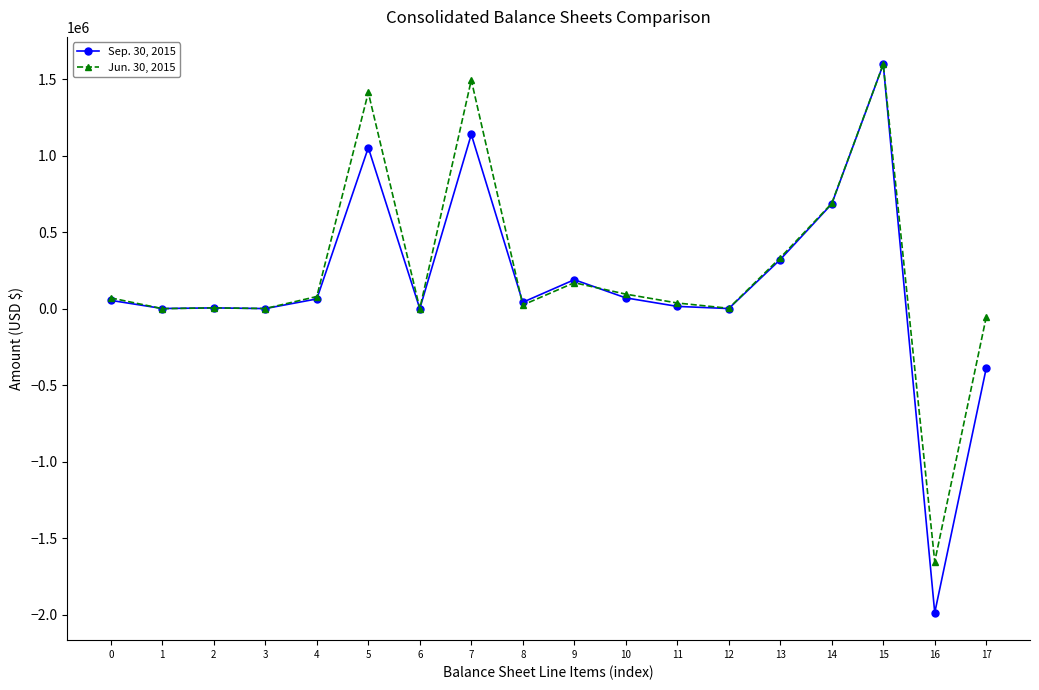

At 5, list the series in order from smallest to largest.

Sep. 30, 2015, Jun. 30, 2015